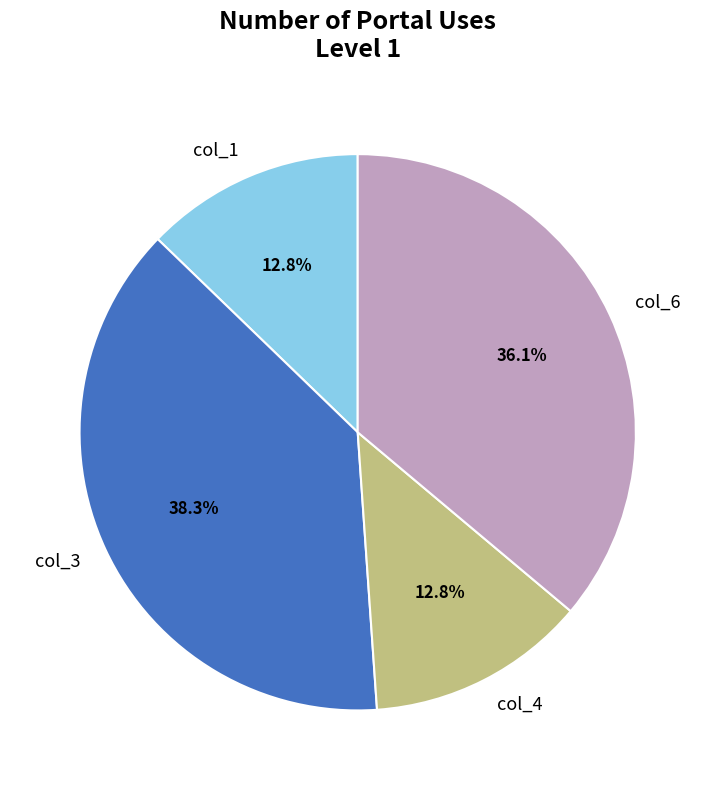

What is the ratio of the value at col_3 to the value at col_6?

1.1